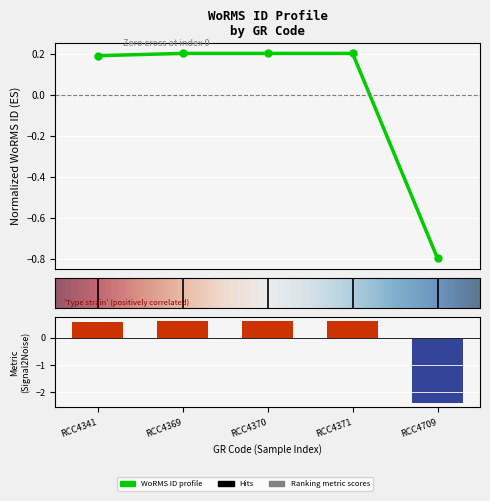

How many values are above zero?

4